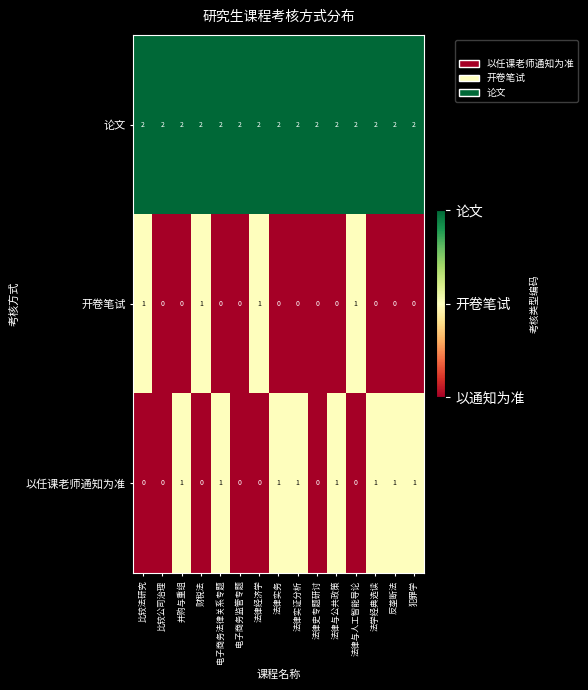

Which series has the largest total across all categories?

论文